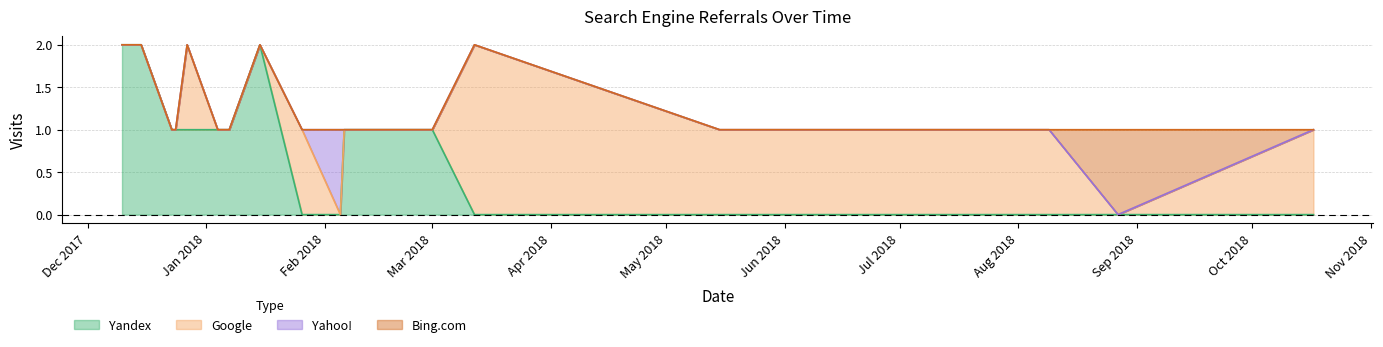

Which series ends up on top after the final intersection of Yahoo! and Google?

Yahoo!